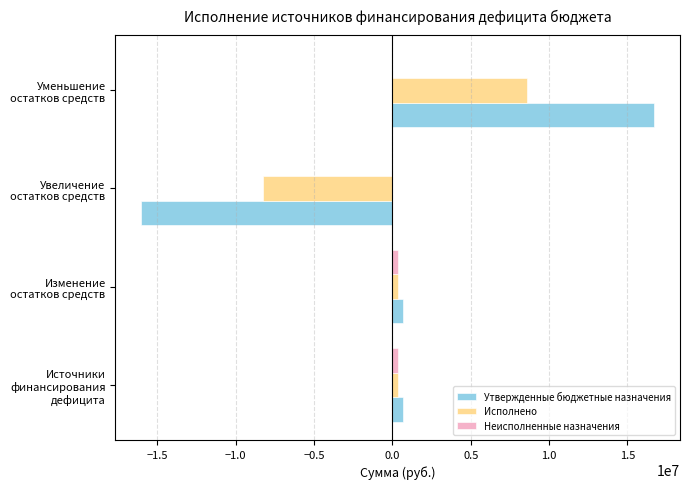

What is the sum of all Утвержденные бюджетные назначения values?

2032630.1